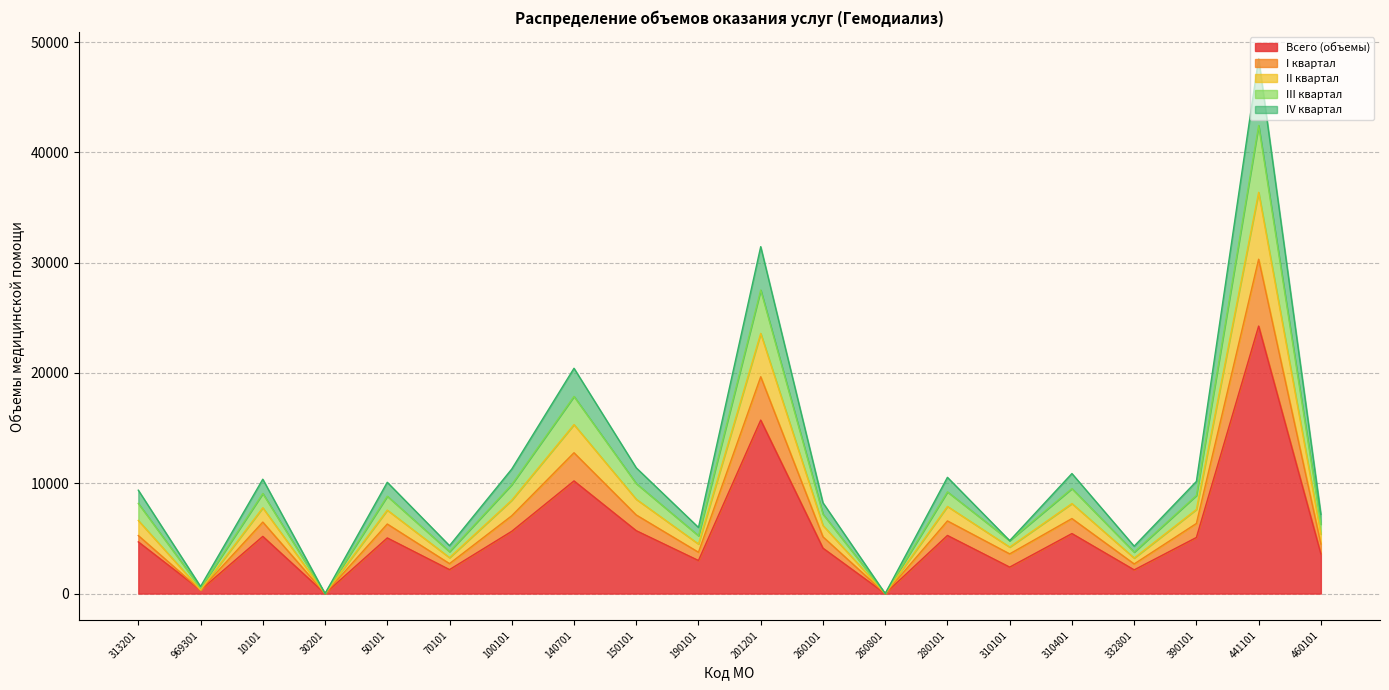

What is the highest value of the Всего (объемы) series?

24248